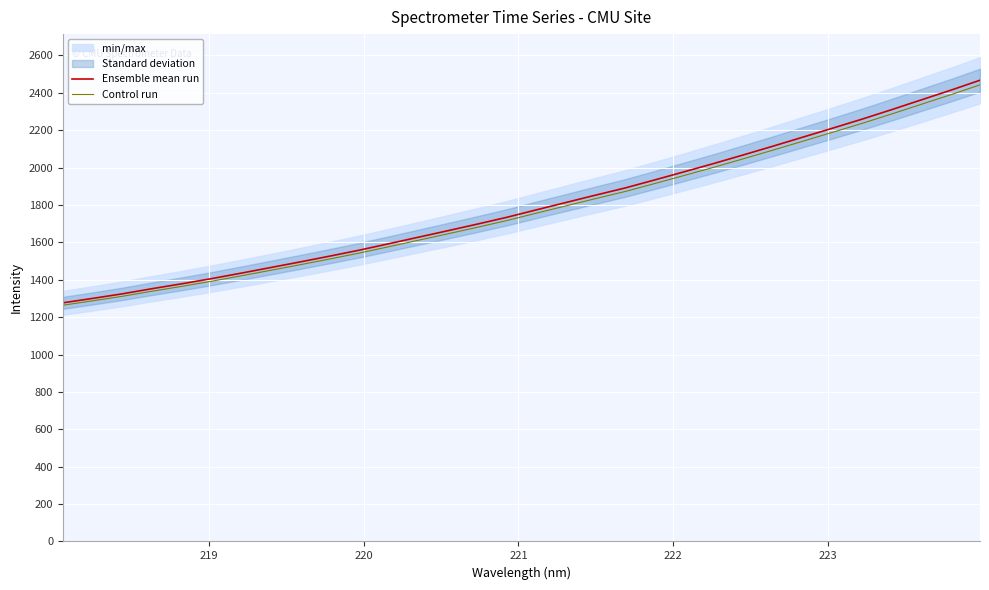

What is the difference between the maximum and minimum values in the Control run series?

1178.9